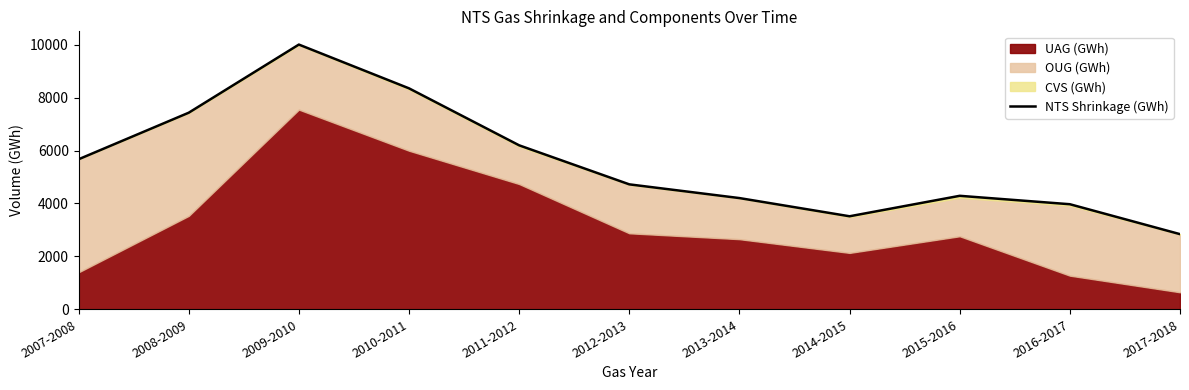

At which category does the data reach its first local peak?

2009-2010